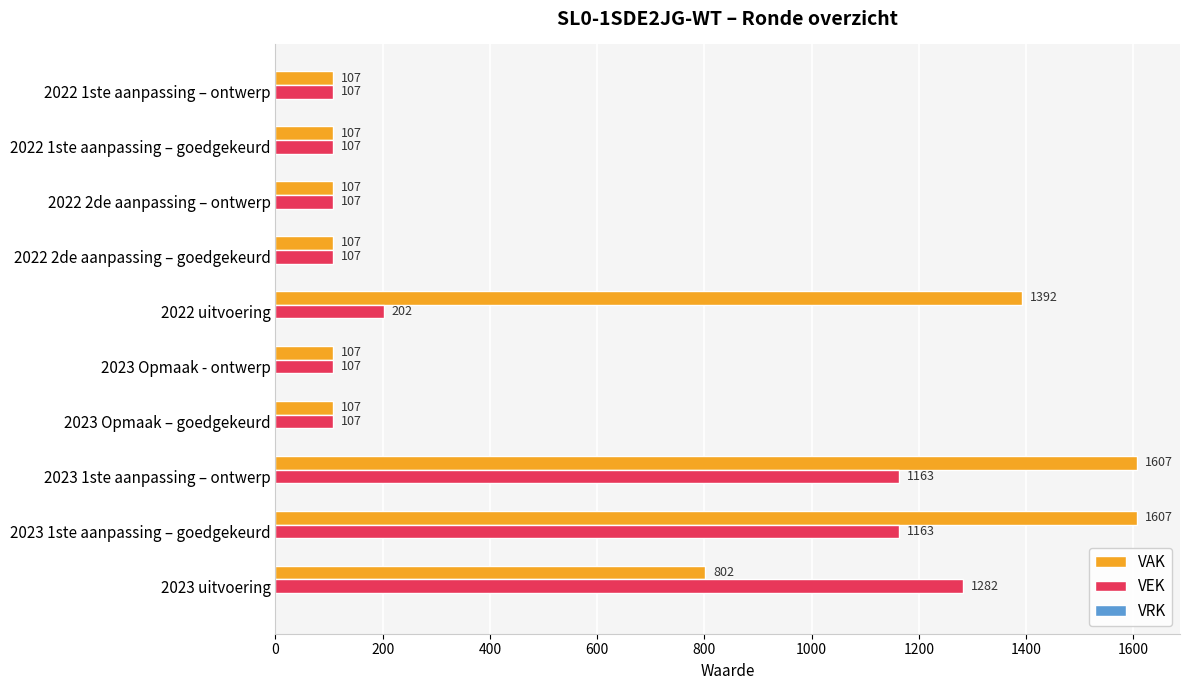

What is the difference between the second highest and second lowest values in the VAK series?

1500